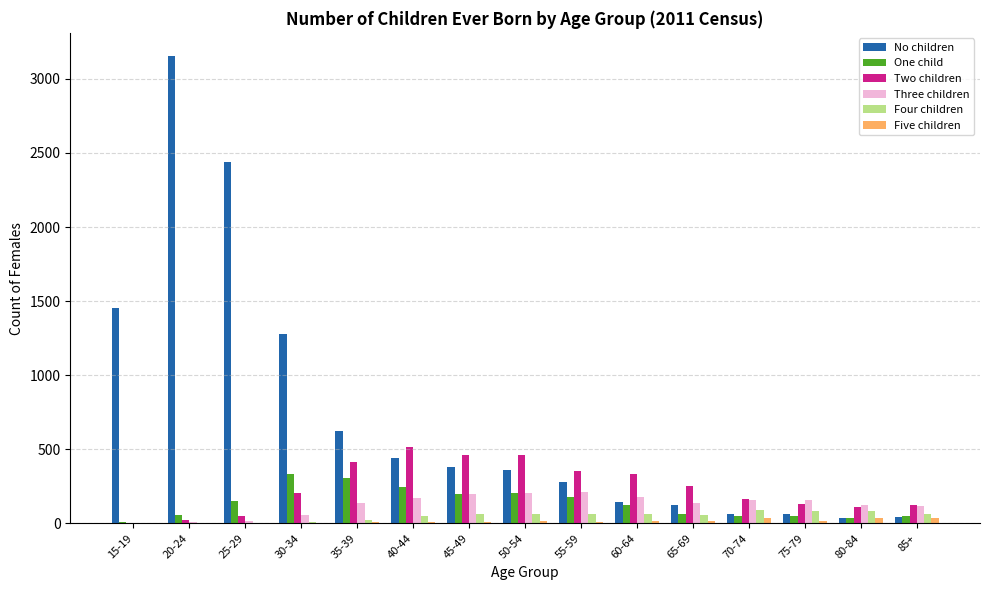

Which series has the largest total across all categories?

No children